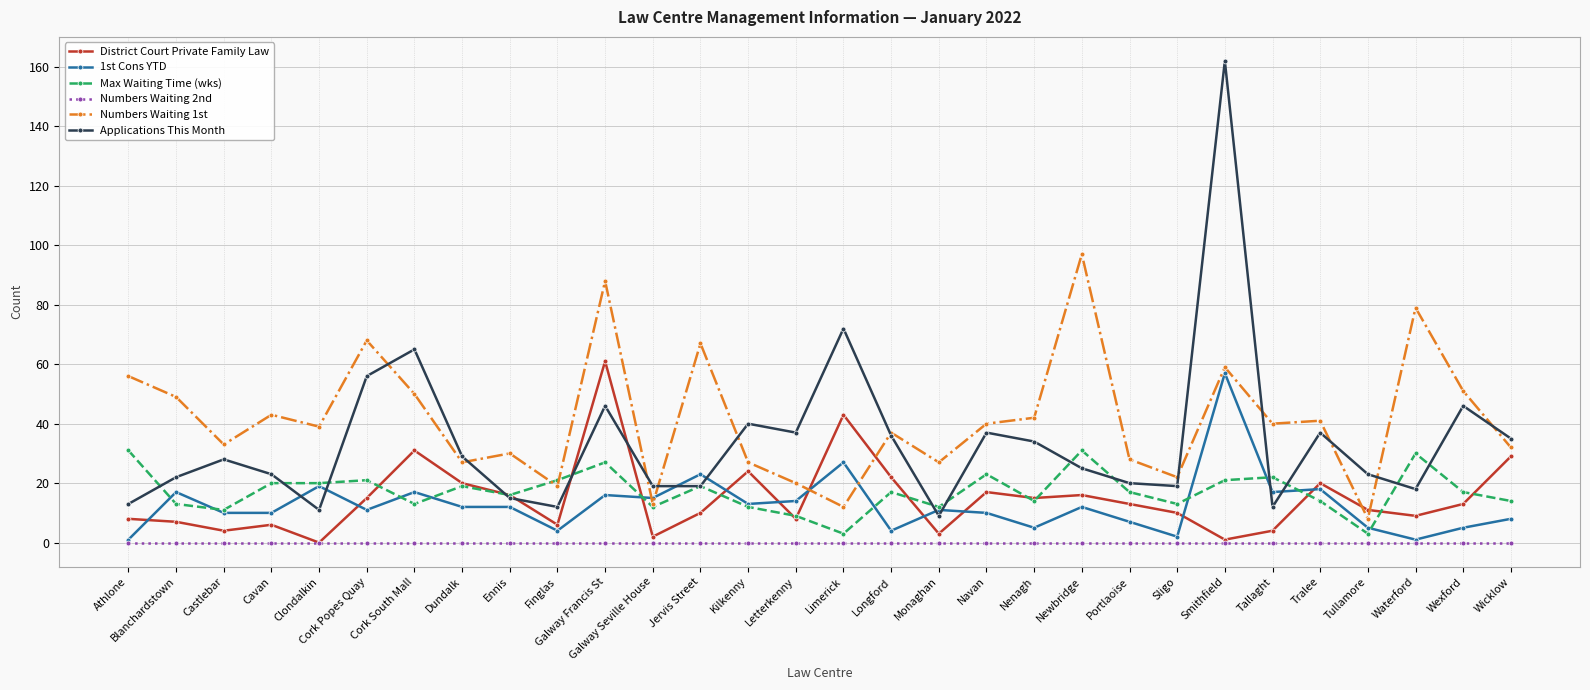

Reading left to right, list all the values displayed in this chart.

District Court Private Family Law: 8	7	4	6	0	15	31	20	16	6	61	2	10	24	8	43	22	3	17	15	16	13	10	1	4	20	11	9	13	29
1st Cons YTD: 1	17	10	10	19	11	17	12	12	4	16	15	23	13	14	27	4	11	10	5	12	7	2	57	17	18	5	1	5	8
Max Waiting Time (wks): 31	13	11	20	20	21	13	19	16	21	27	12	19	12	9	3	17	12	23	14	31	17	13	21	22	14	3	30	17	14
Numbers Waiting 2nd: 0	0	0	0	0	0	0	0	0	0	0	0	0	0	0	0	0	0	0	0	0	0	0	0	0	0	0	0	0	0
Numbers Waiting 1st: 56	49	33	43	39	68	50	27	30	19	88	13	67	27	20	12	37	27	40	42	97	28	22	59	40	41	8	79	51	32
Applications This Month: 13	22	28	23	11	56	65	29	15	12	46	19	19	40	37	72	36	9	37	34	25	20	19	162	12	37	23	18	46	35